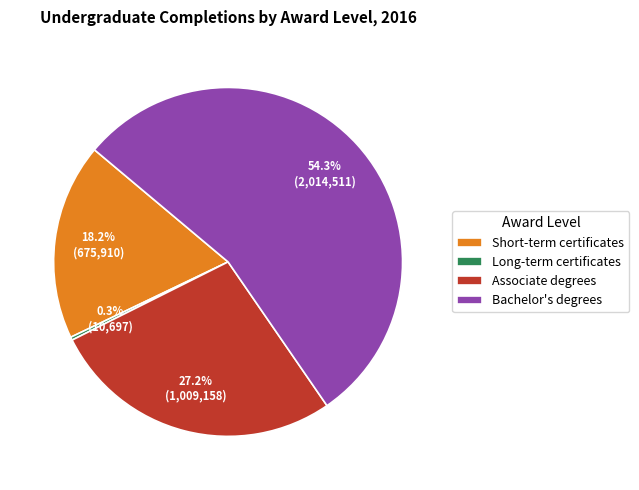

Rank the categories by value from lowest to highest.

Long-term certificates, Short-term certificates, Associate degrees, Bachelor's degrees